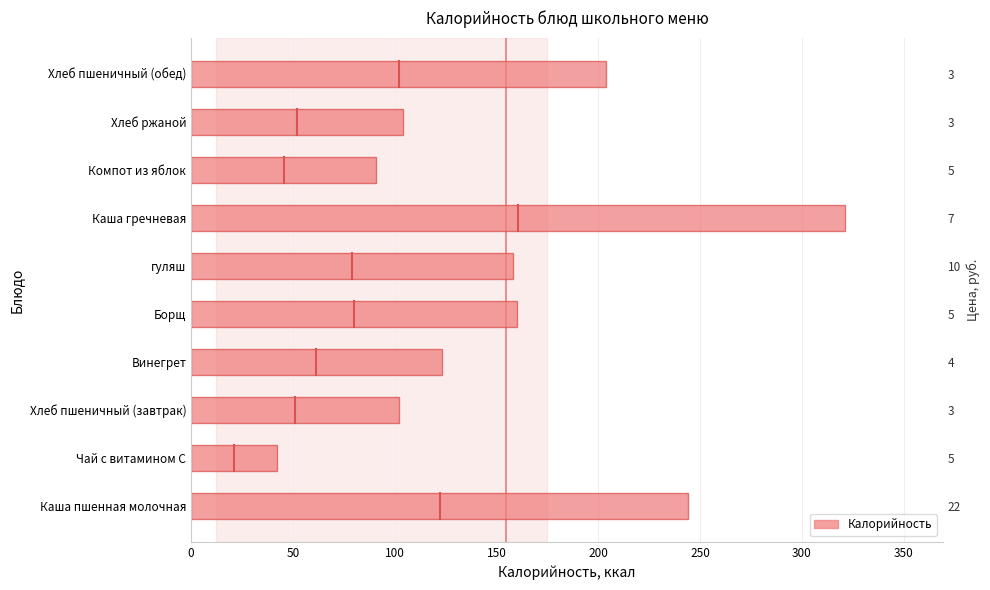

The chart shows a value of 158 at гуляш. True or false?

True